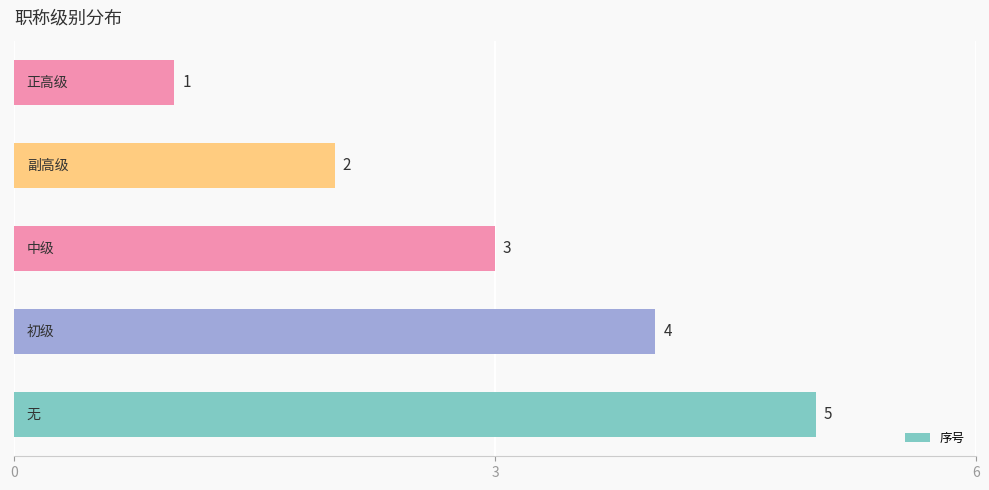

Reading bottom to top, extract all data points from this chart.

5	4	3	2	1